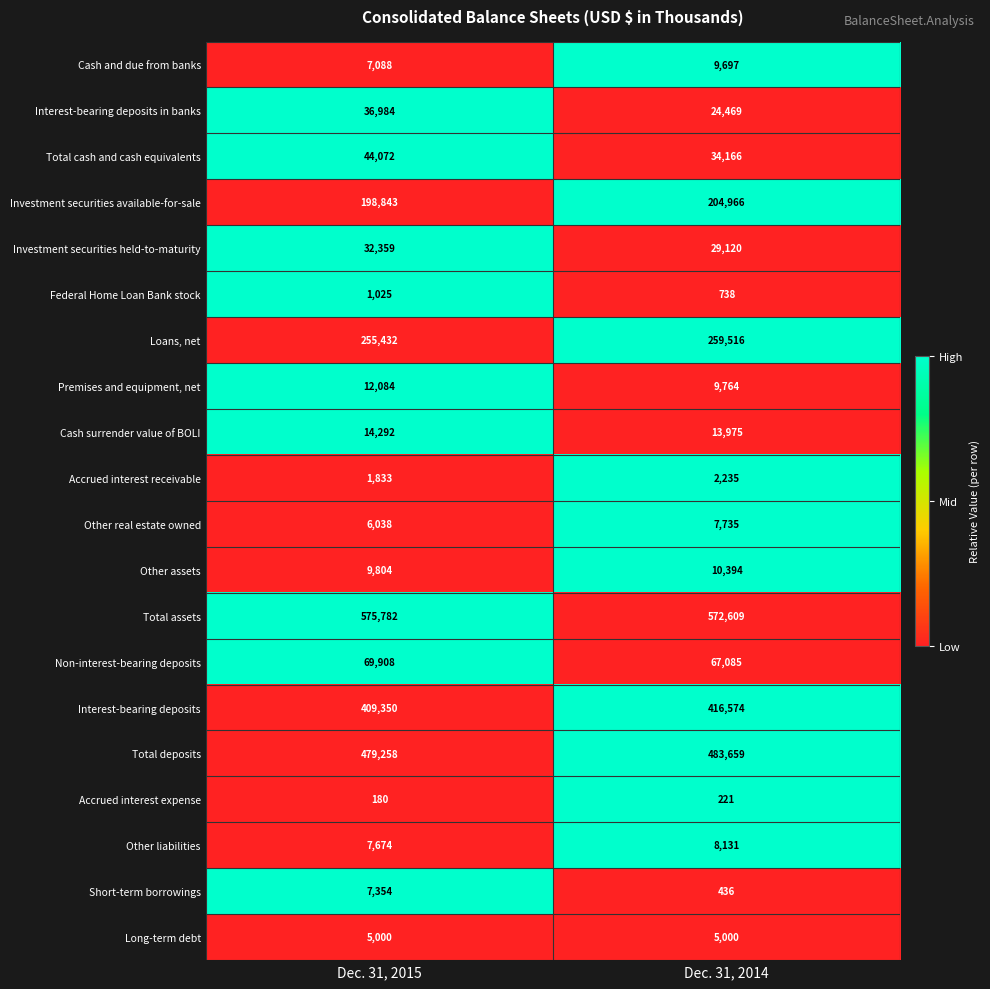

The value of Other assets at Dec. 31, 2014 is 4918. True or false?

False